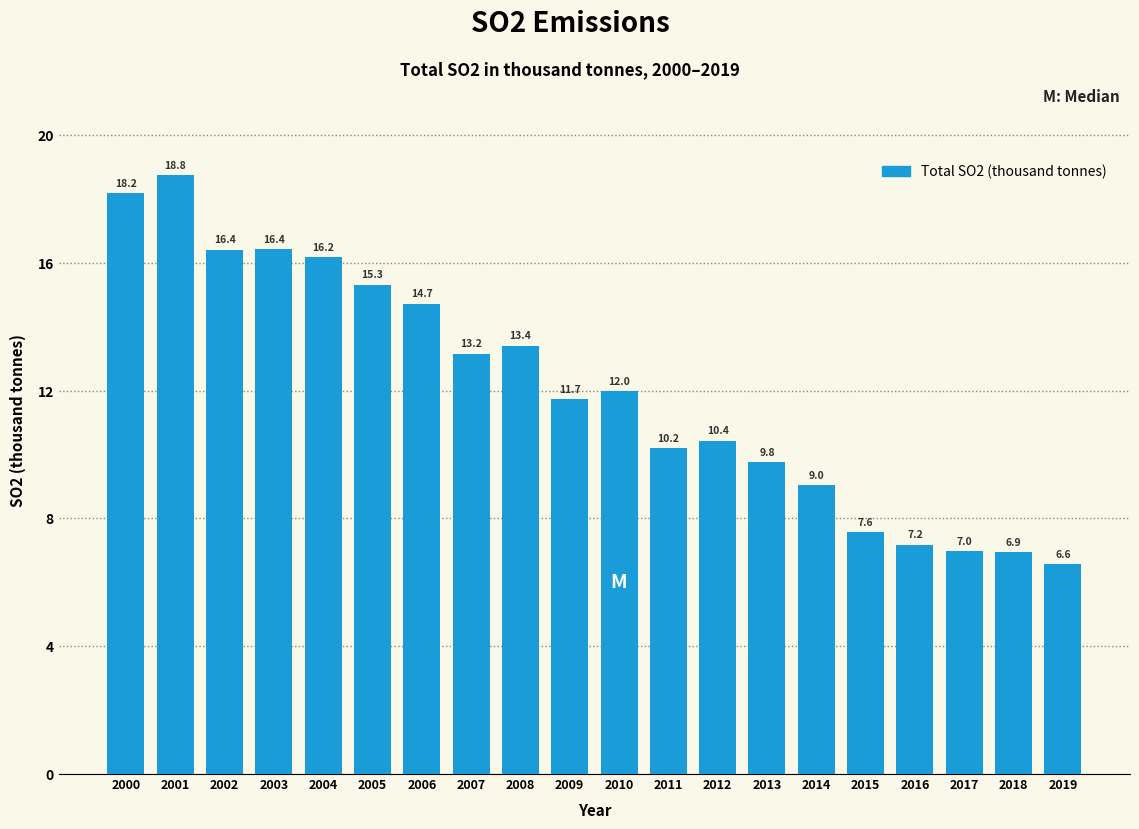

Reading left to right, what are all the values shown in this chart?

2000=18.2	2001=18.8	2002=16.4	2003=16.4	2004=16.2	2005=15.3	2006=14.7	2007=13.2	2008=13.4	2009=11.7	2010=12.0	2011=10.2	2012=10.4	2013=9.8	2014=9.0	2015=7.6	2016=7.2	2017=7.0	2018=6.9	2019=6.6